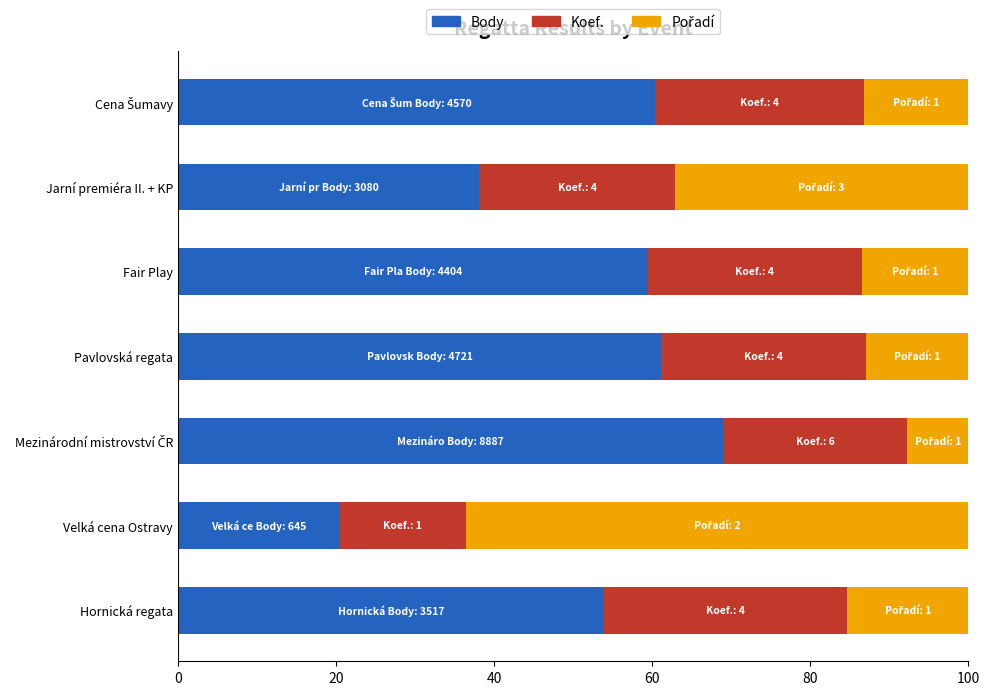

Read the Body value at Velká cena Ostravy.

20.5